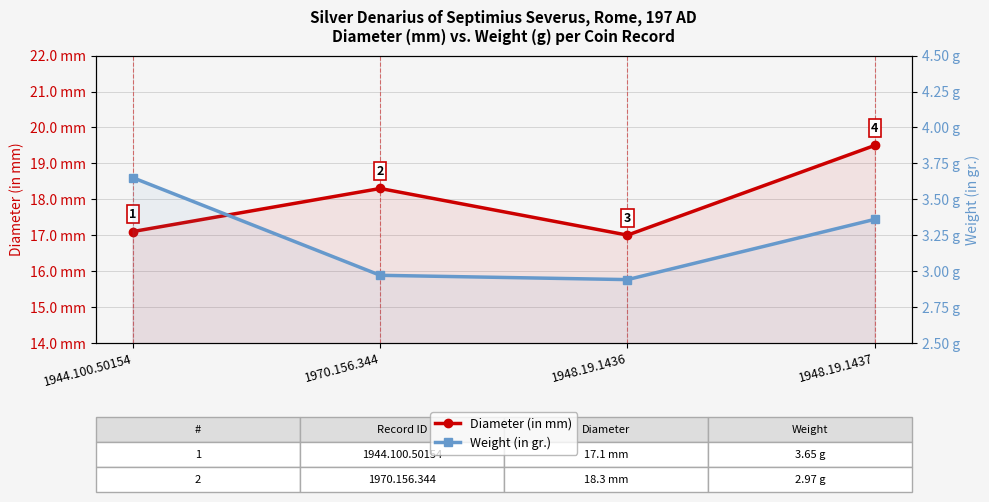

Reading right to left, extract all data points from this chart.

Diameter (in mm): 19.5	17.0	18.3	17.1
Weight (in gr.): 3.4	2.9	3.0	3.6